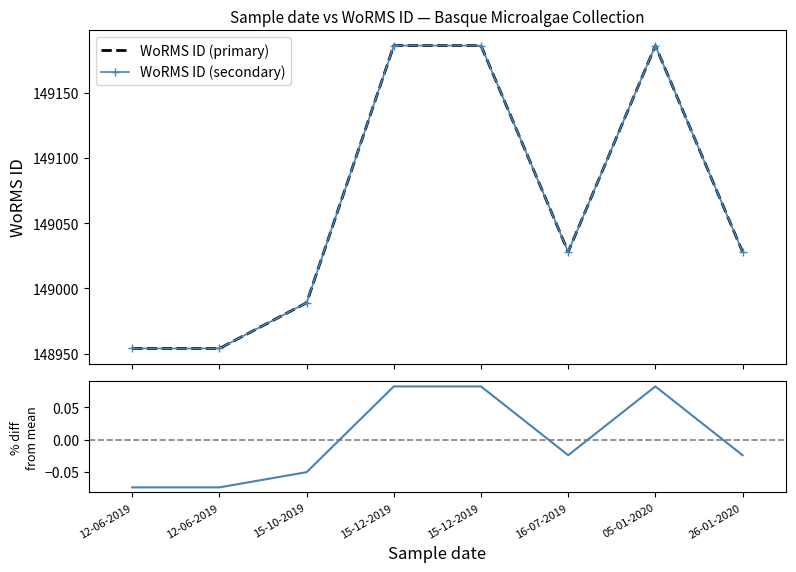

Which has a higher value, 12-06-2019 or 15-12-2019?

15-12-2019